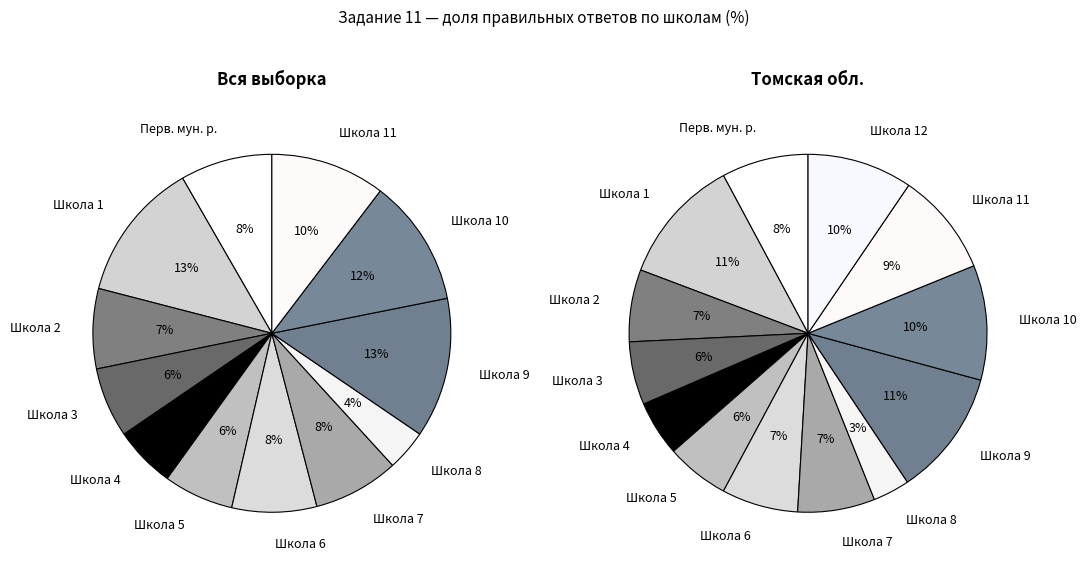

The 9.1 slice represents 15% of the pie. True or false?

False